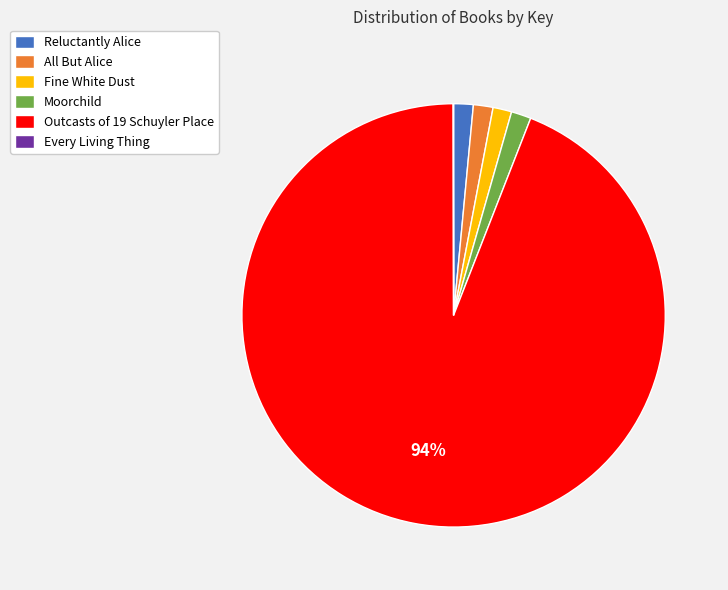

True or false: Fine White Dust accounts for 11% of the total.

False